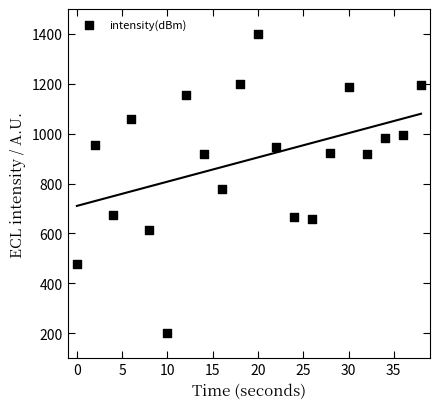

What Y value in the scatter plot is closest to 800?

778.7